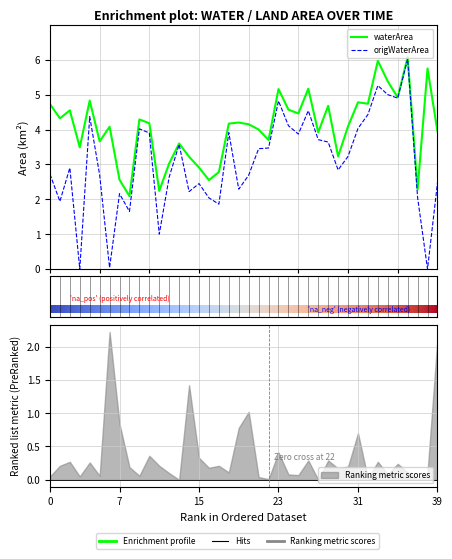

In waterArea, how many points are lower than both neighbors (excluding endpoints)?

13